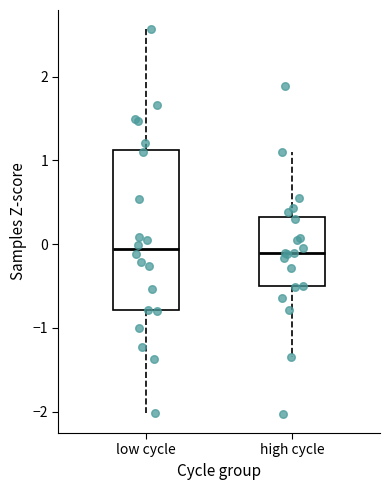

Reading left to right, read every box against the y-axis: the position of its median line, the range the box covers, and the ends of its whiskers. The values are not printed on the chart, so give them approximately, as read against the axis.

low cycle: median -0.1, box -0.8 to 1.1, whiskers -2.0 to 2.6
high cycle: median -0.1, box -0.5 to 0.3, whiskers -1.3 to 1.1